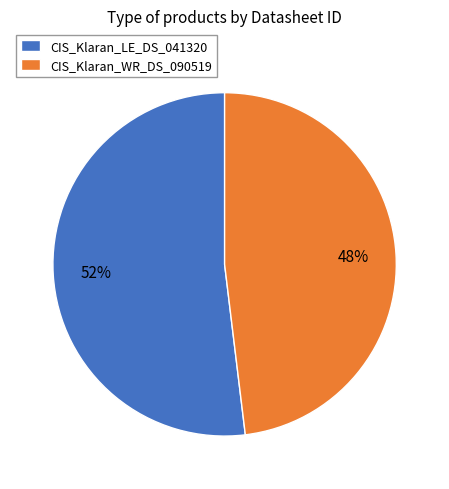

What percentage is the CIS_Klaran_LE_DS_041320 slice, to the nearest percent?

52%